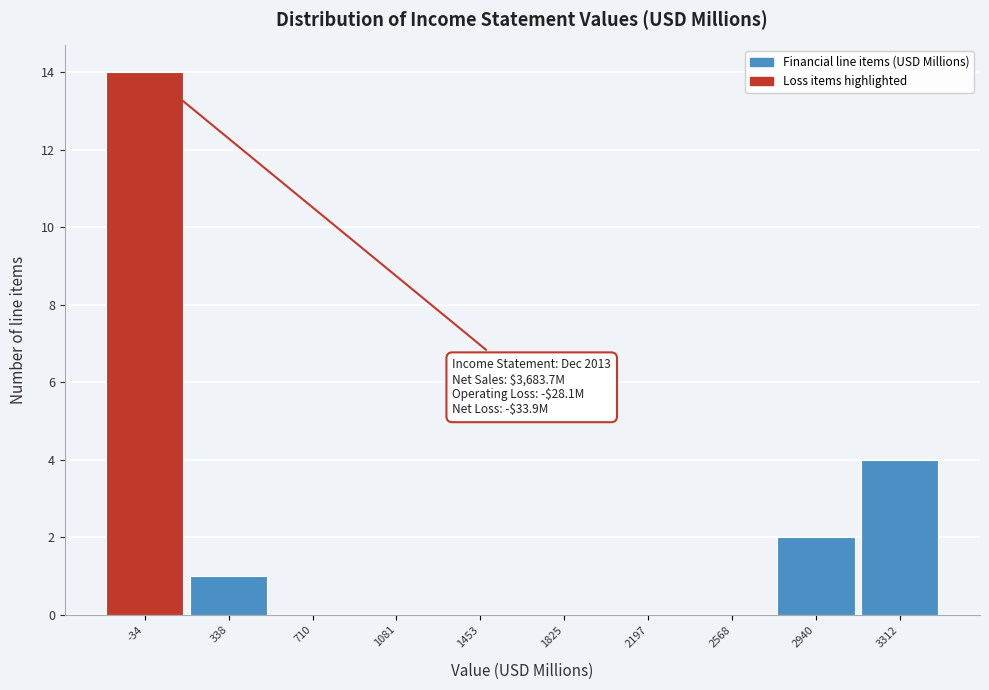

Reading right to left, transcribe all the data shown in this chart.

3312=4	2940=2	2568=0	2197=0	1825=0	1453=0	1081=0	710=0	338=1	-34=14